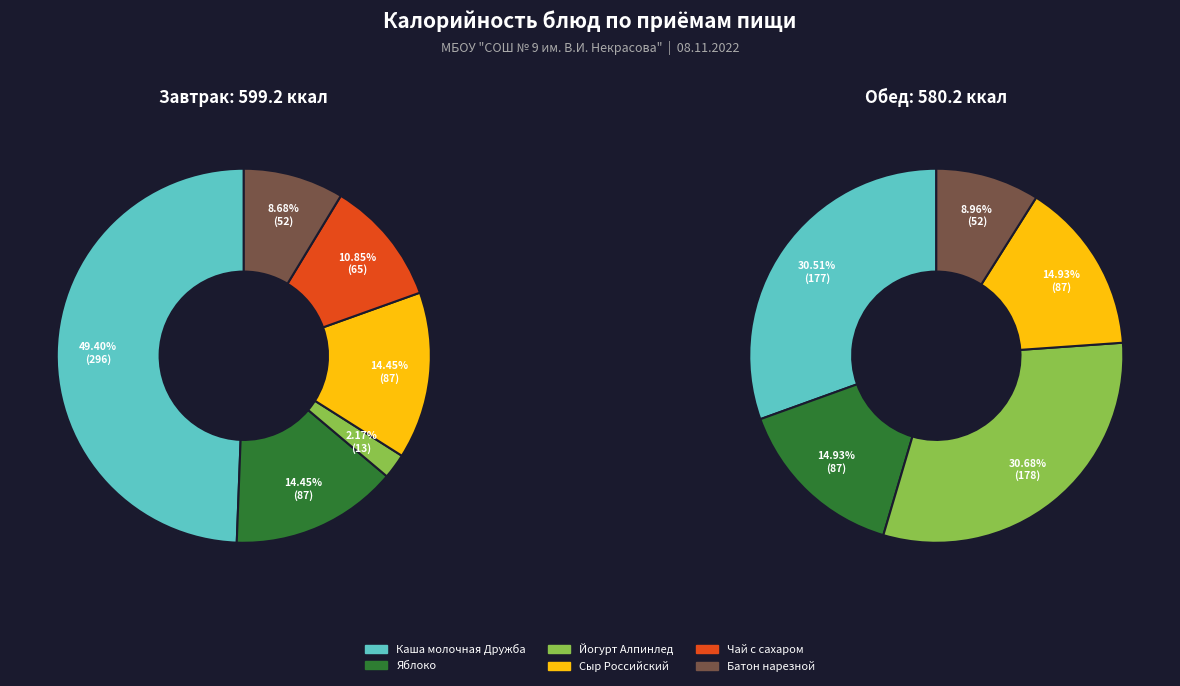

Does Батон нарезной represent more than half of the total?

No